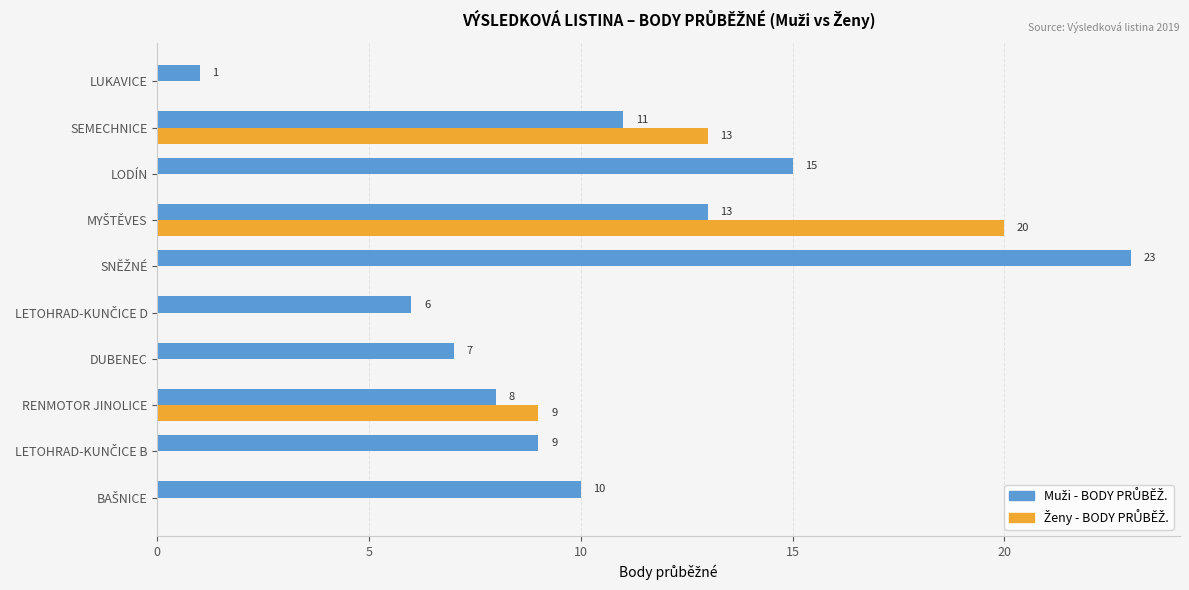

Rank the series by their average value, from highest to lowest.

Muži - BODY PRŮBĚŽ., Ženy - BODY PRŮBĚŽ.